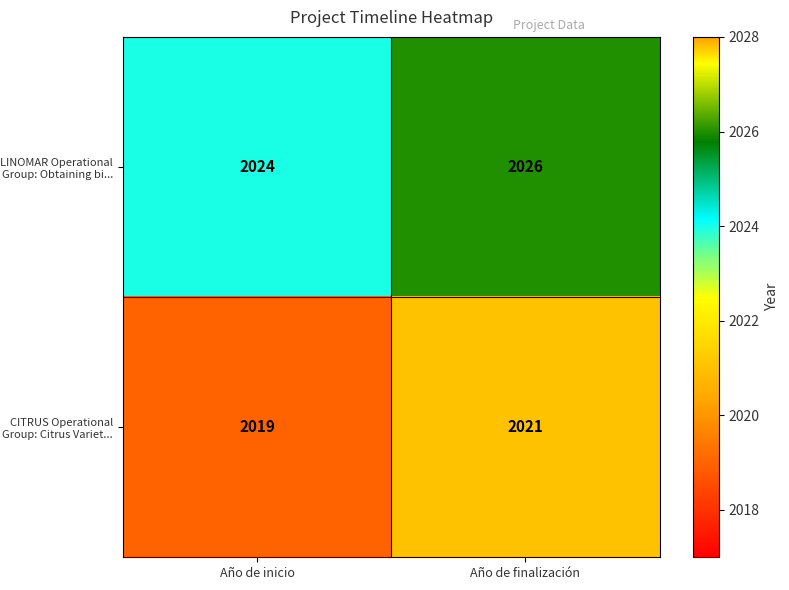

How many data points does each series have?

2